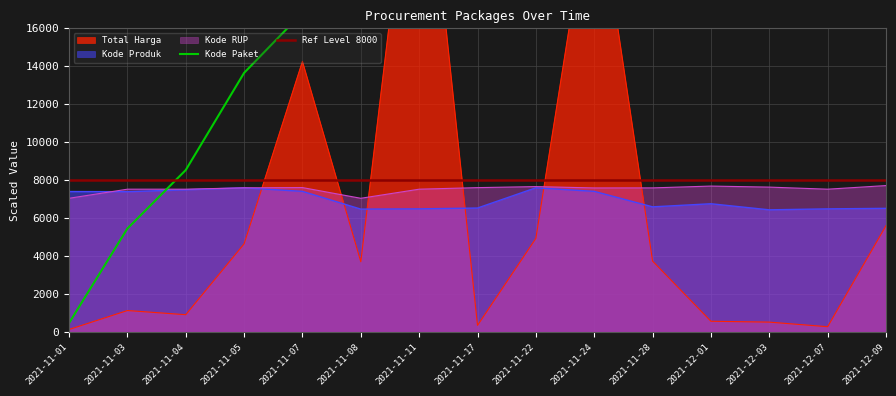

Is it true that Total Harga equals 1882.9 at 2021-11-03?

False